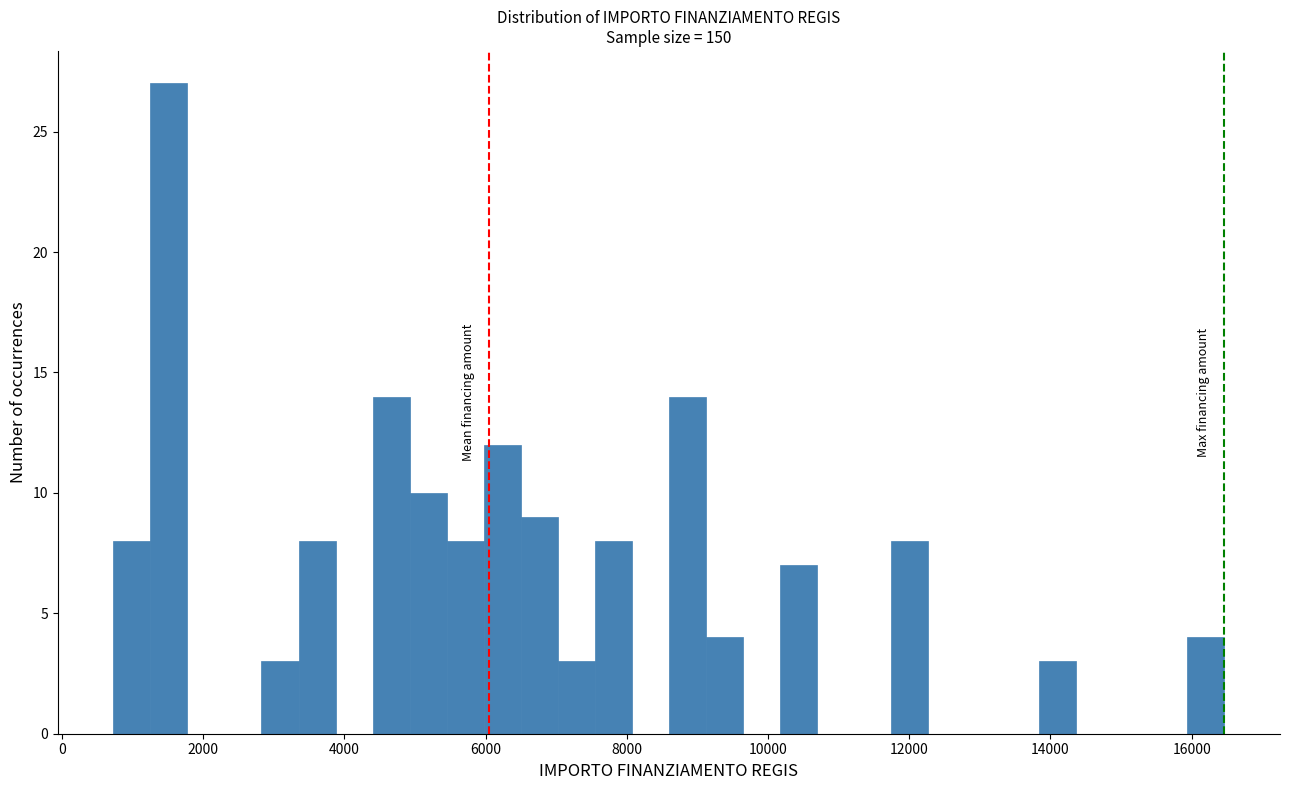

Around what value on the x-axis is the tallest bar? Give the approximate position of its centre, as read against the axis.

1600